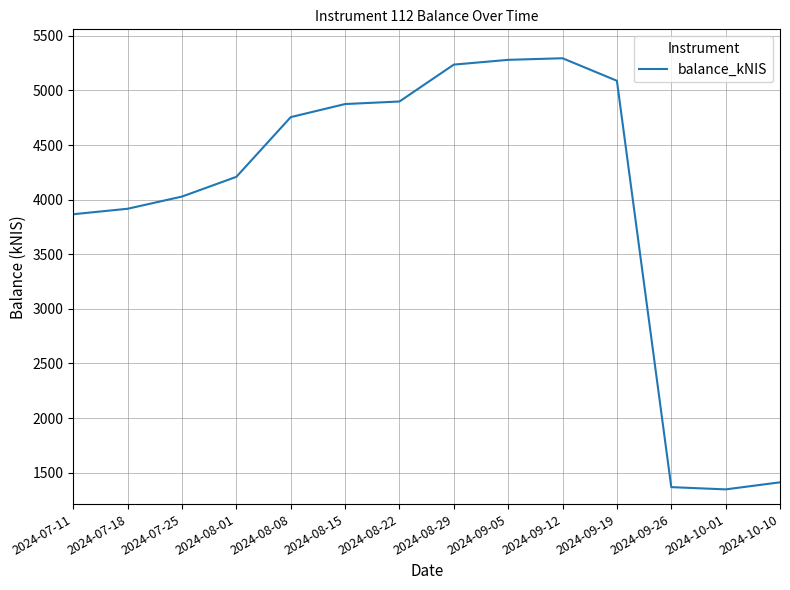

What is the average value?

3970.0